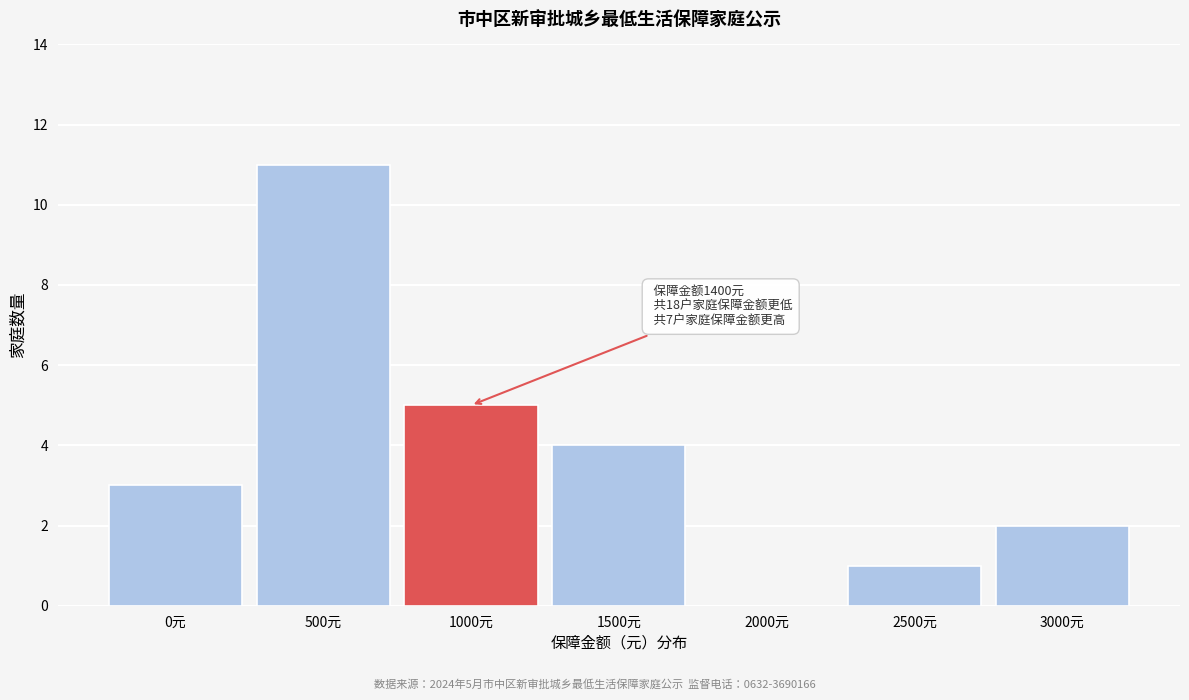

Reading right to left, what are all the values shown in this chart?

3000元=2	2500元=1	2000元=0	1500元=4	1000元=5	500元=11	0元=3